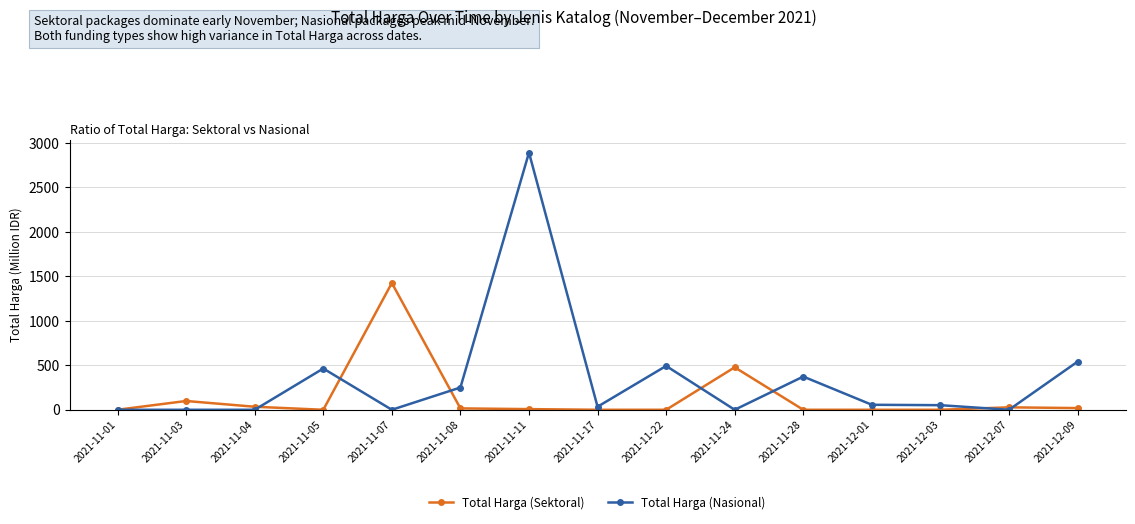

The value of Total Harga (Sektoral) at 2021-11-08 is 15.5. True or false?

True